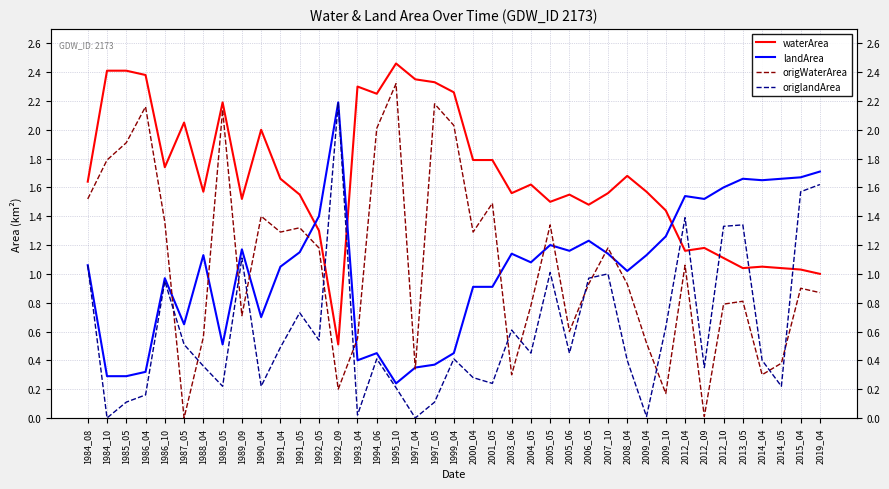

Rank the series at 1989_05 from lowest to highest value.

origlandArea, landArea, origWaterArea, waterArea